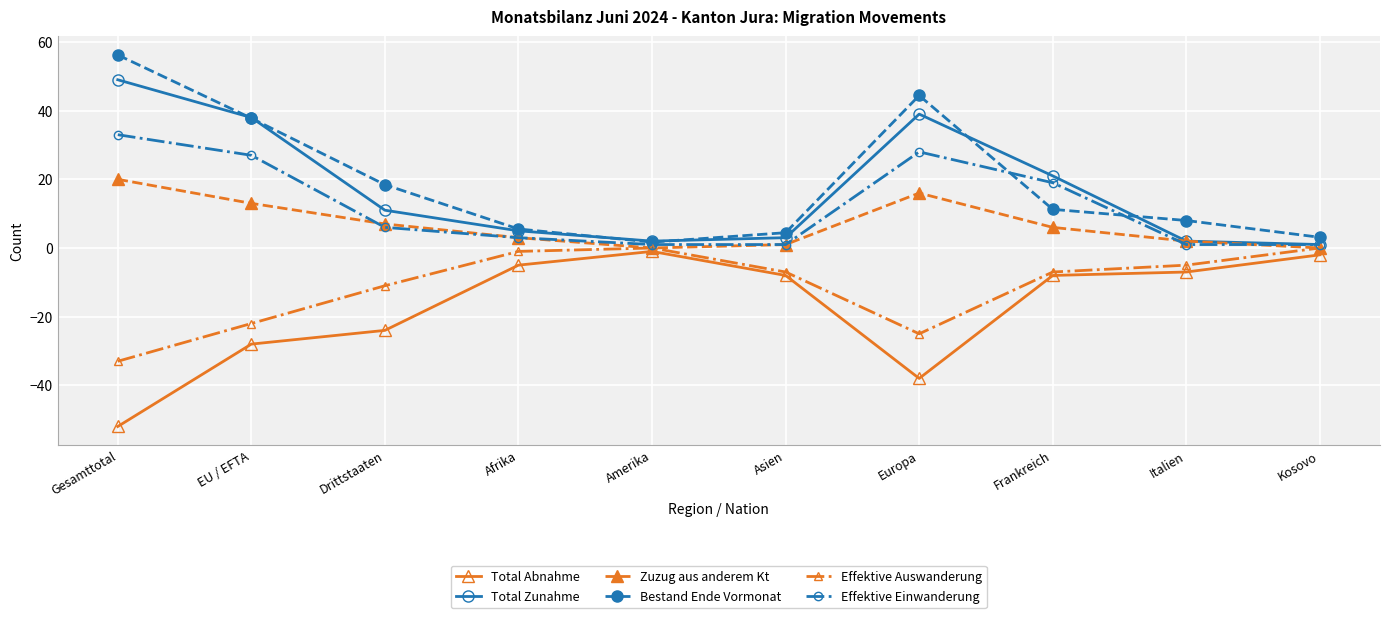

What are all the series names shown in the legend?

Total Abnahme, Total Zunahme, Zuzug aus anderem Kt, Bestand Ende Vormonat, Effektive Auswanderung, Effektive Einwanderung